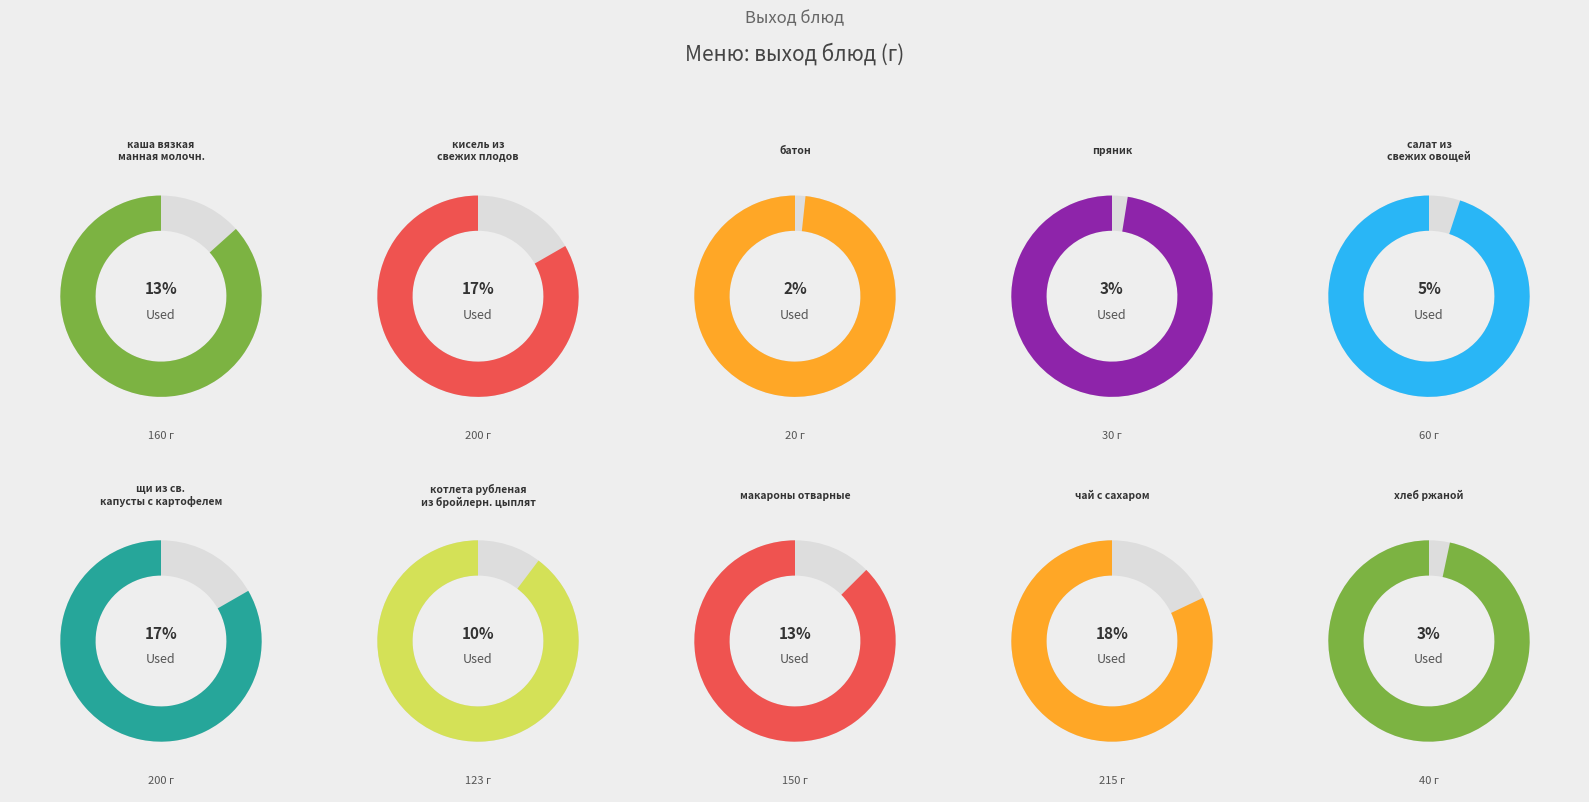

Rank the categories by value from lowest to highest.

батон, пряник, хлеб ржаной, салат из свежих овощей, котлета рубленая из бройлерн. цыплят, макароны отварные, каша вязкая манная молочн., кисель из свежих плодов, щи из св. капусты с картофелем, чай с сахаром